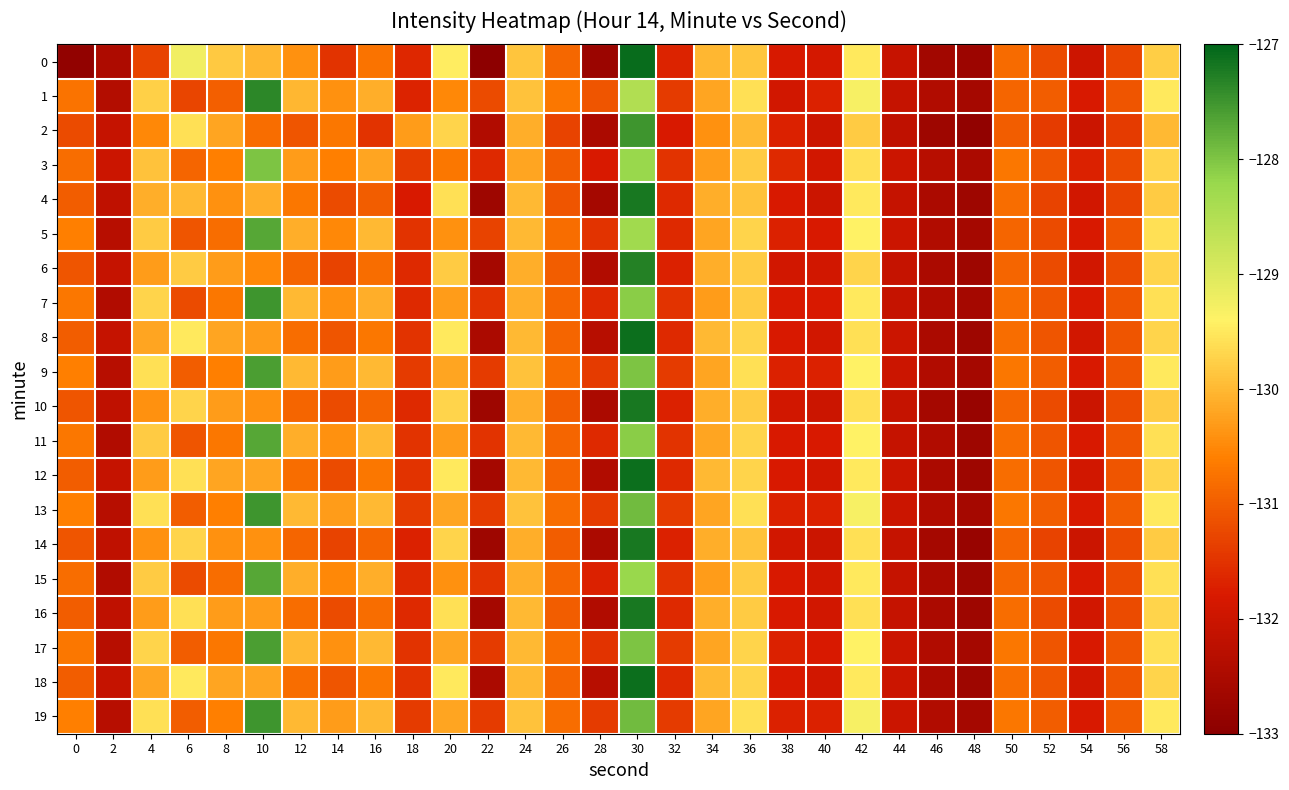

What is the smallest value displayed?

-133.0